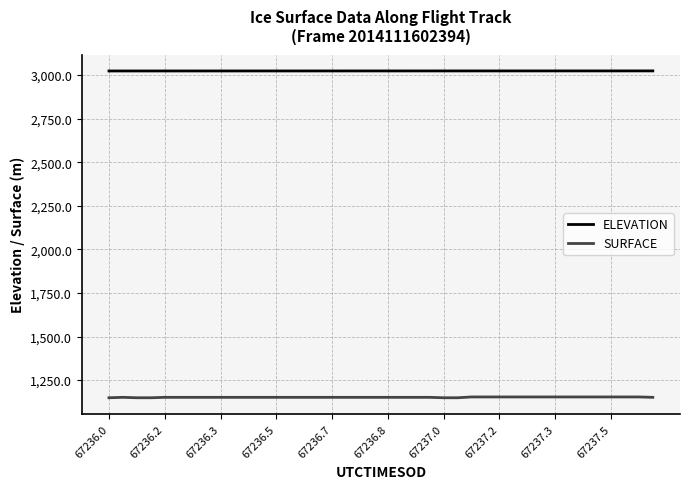

True or false: ELEVATION and SURFACE intersect in this chart.

False